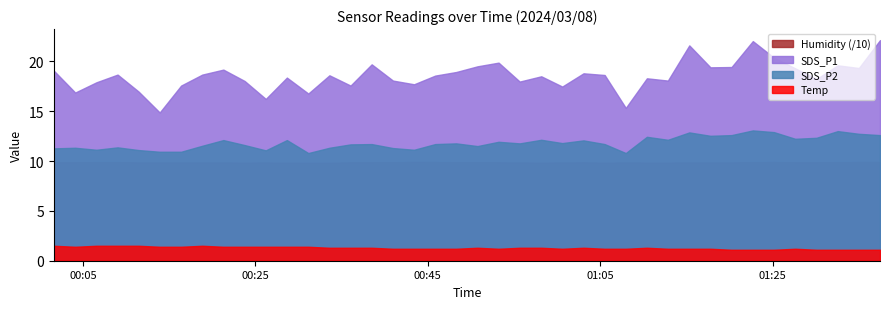

True or false: SDS_P1 and Humidity intersect in this chart.

False